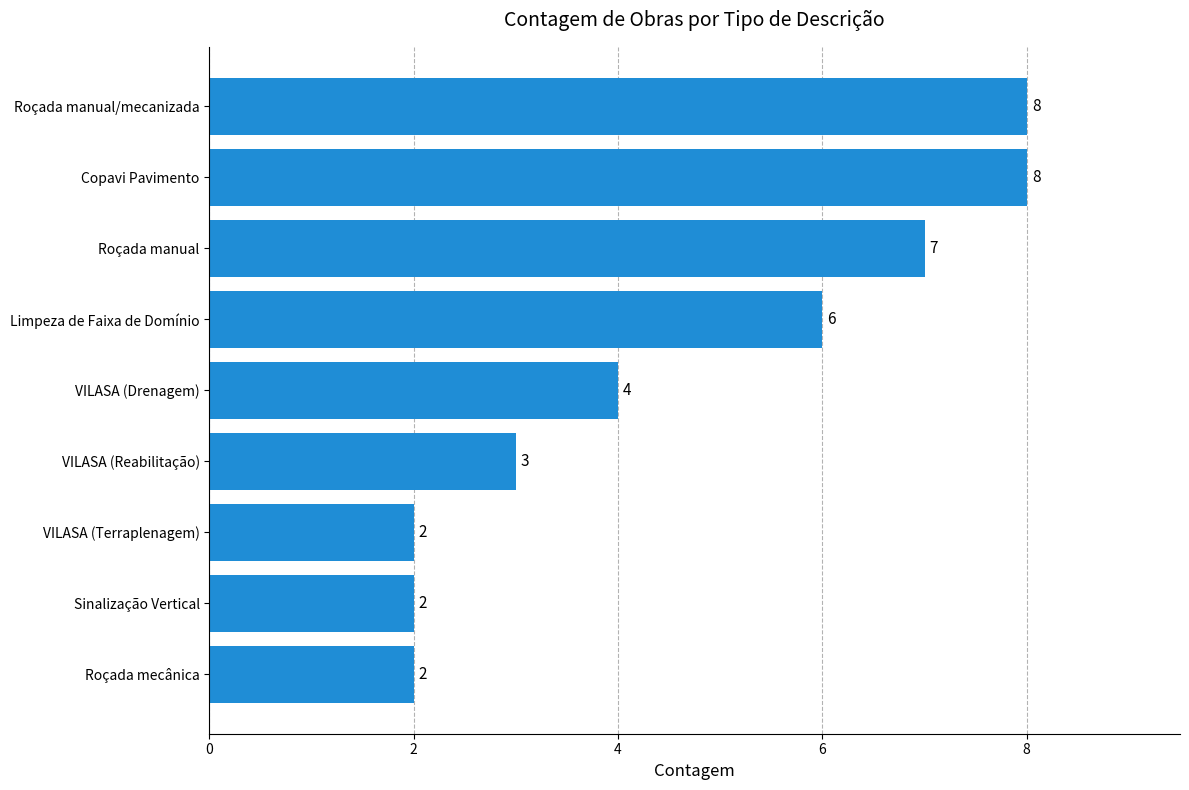

The chart shows a value of 4 at VILASA (Drenagem). True or false?

True